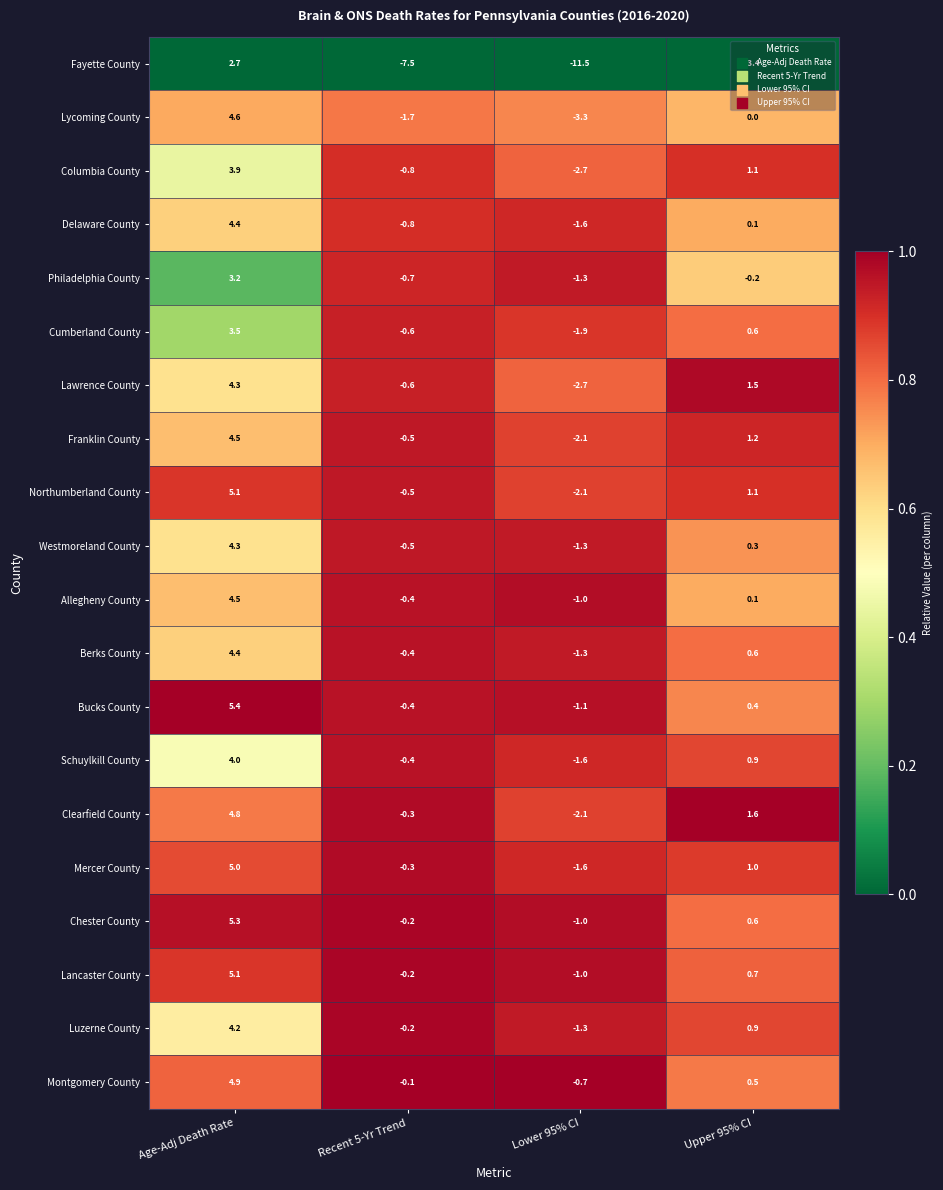

Which series has the widest spread of values?

Fayette County